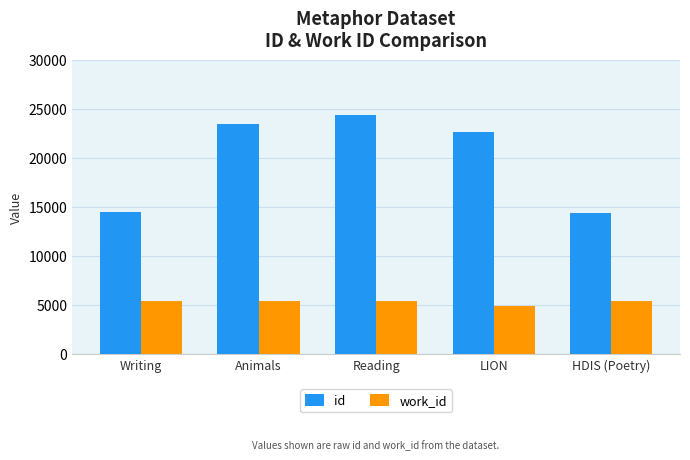

The value of work_id at HDIS (Poetry) is 2172. True or false?

False